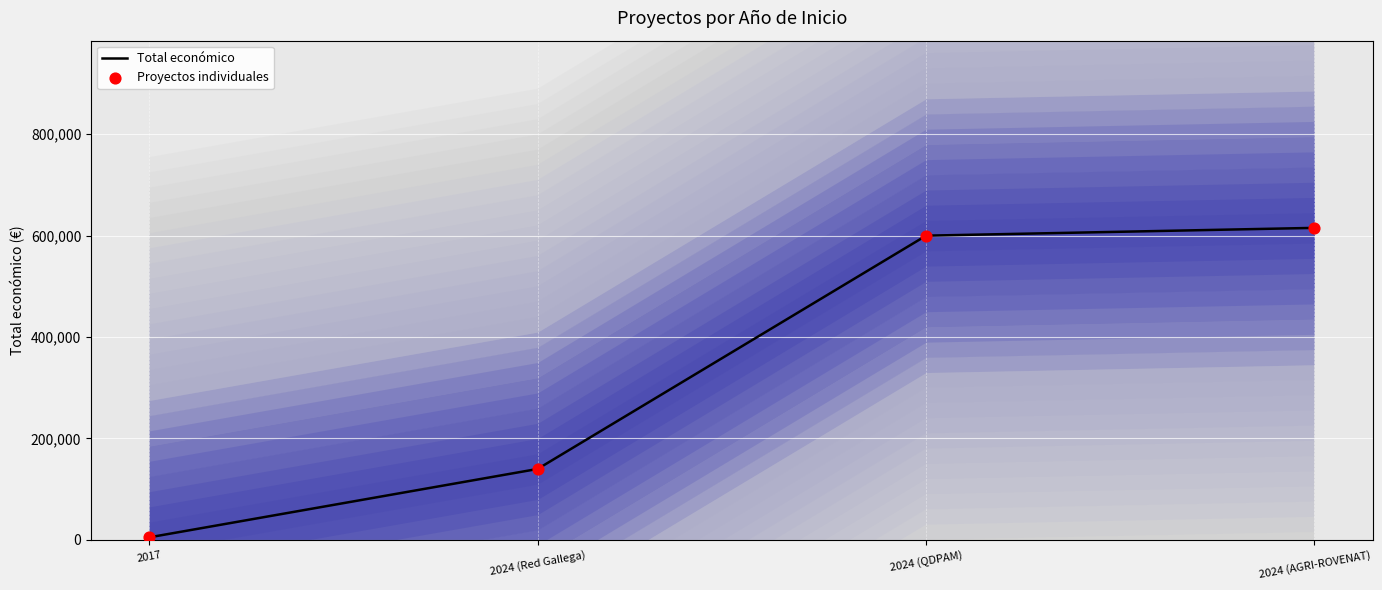

Which series has the largest total across all categories?

Total económico